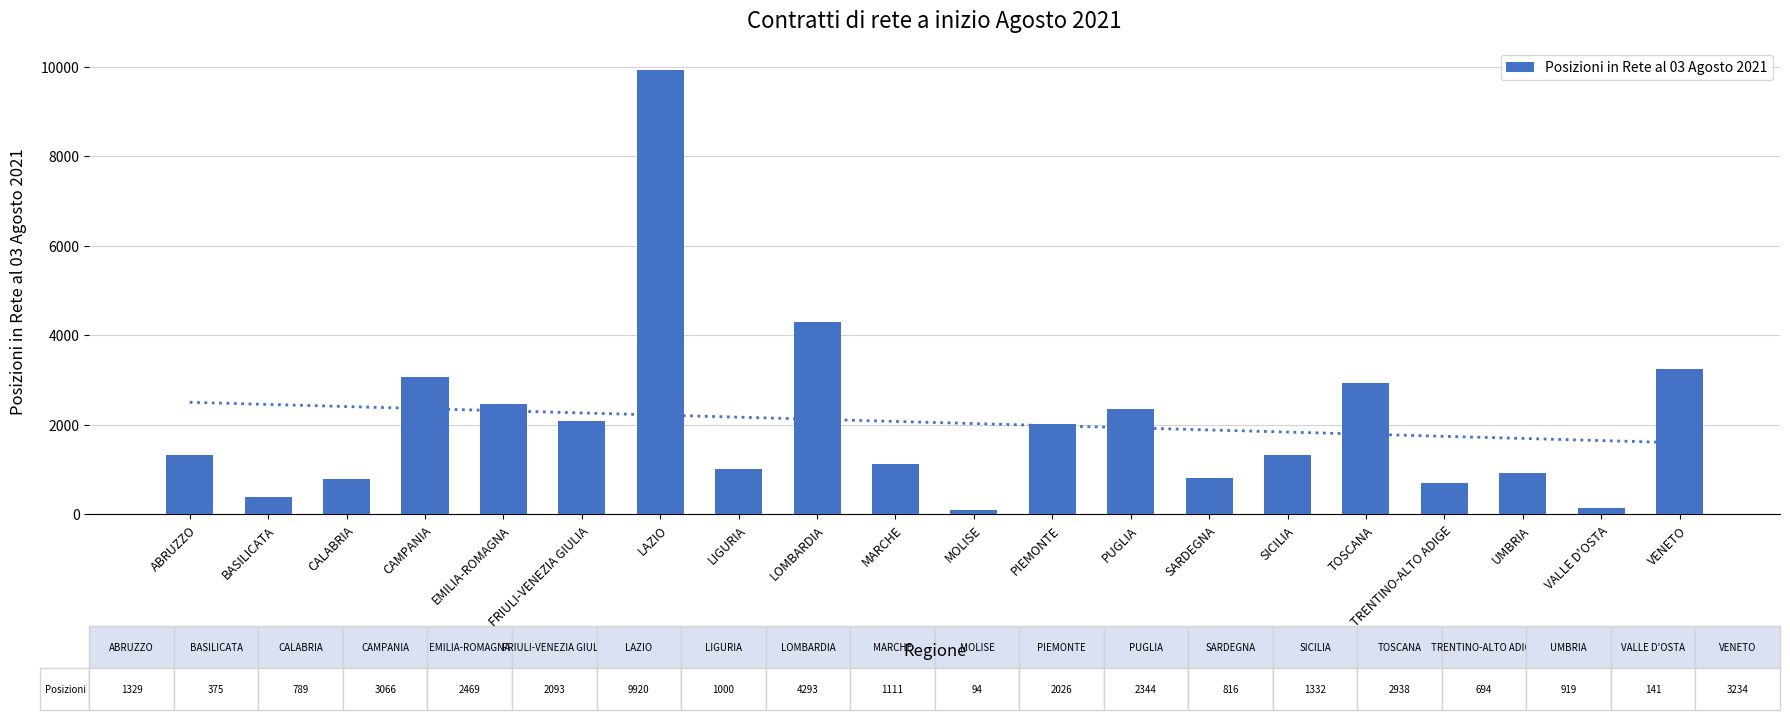

Are the bars horizontal?

No